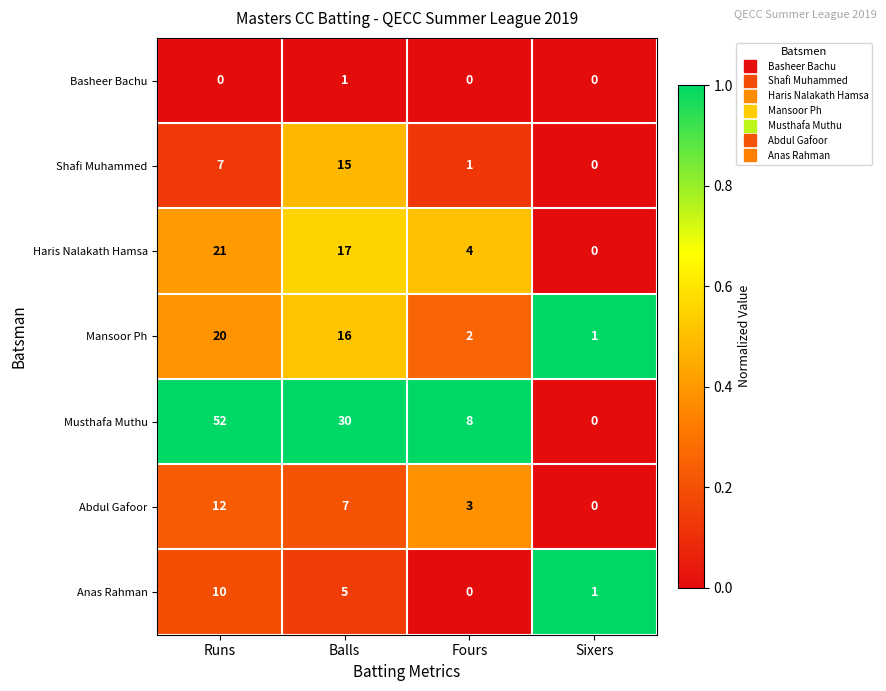

What is the sum of the Abdul Gafoor values at Runs and Fours?

15